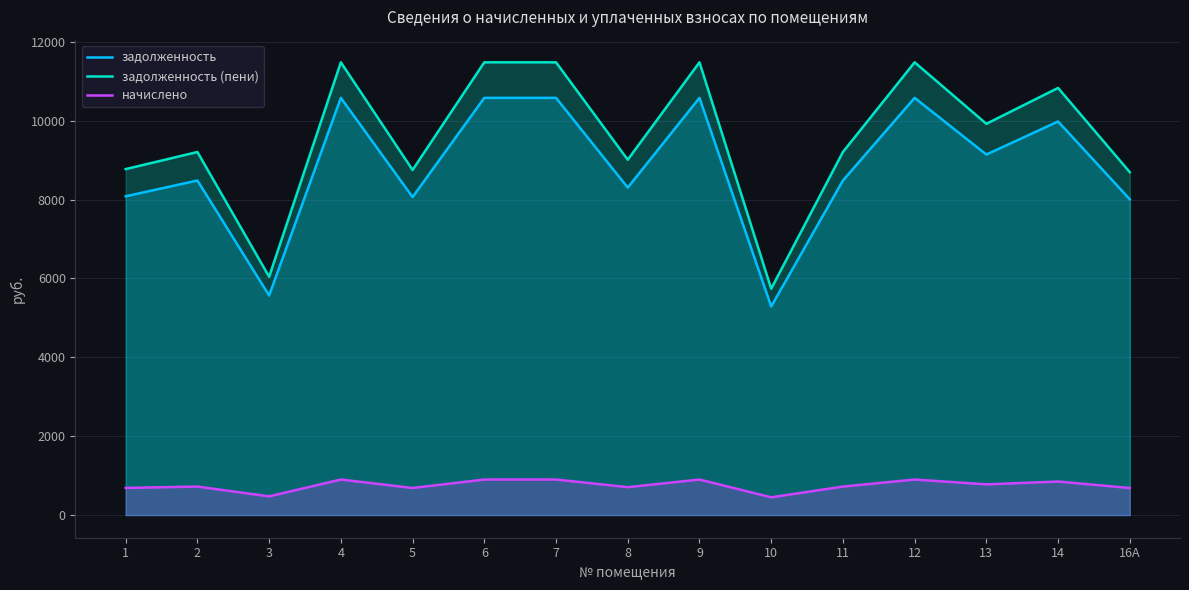

True or false: начислено and задолженность cross at least once.

False